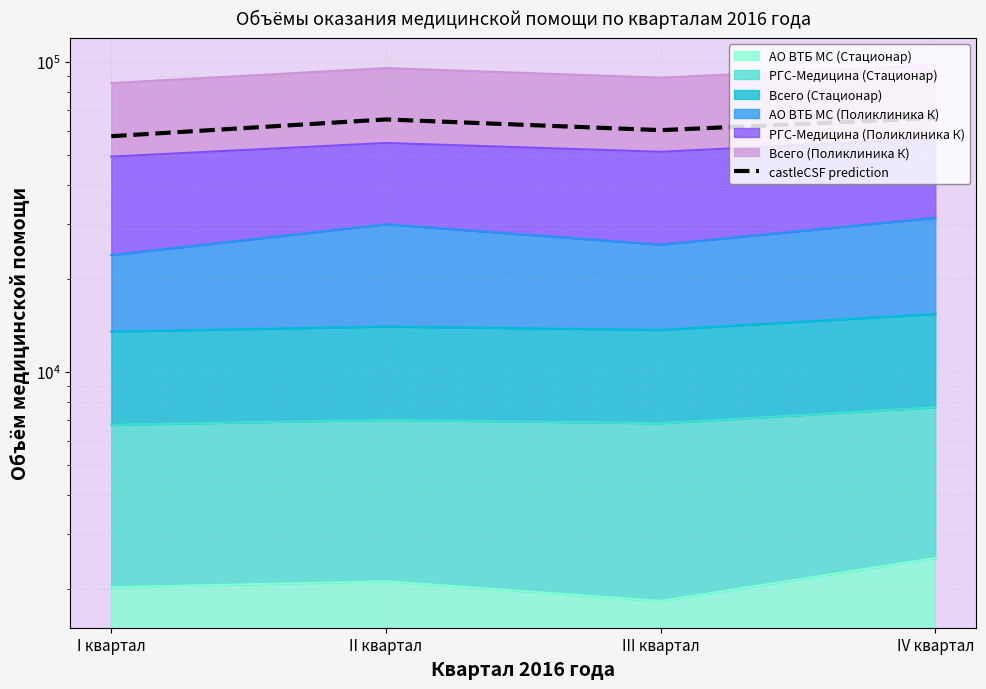

At which category does the data reach its first local valley?

III квартал